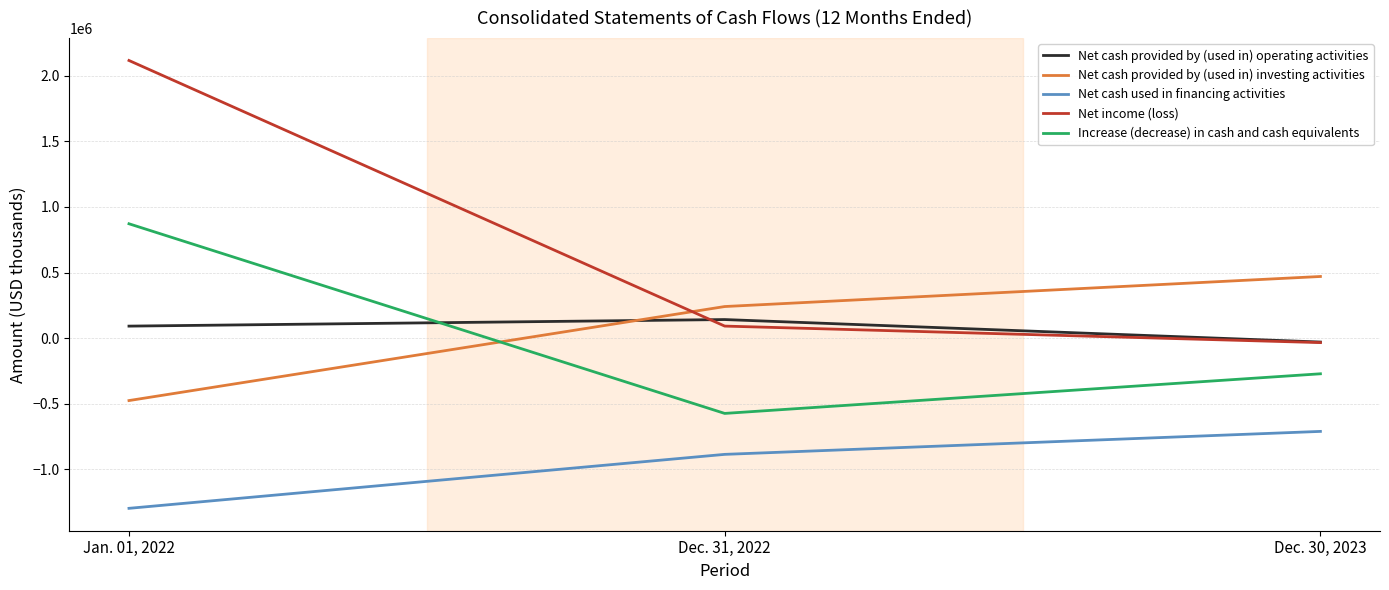

Where is Net income (loss) nearest to the value 1041441?

Dec. 31, 2022